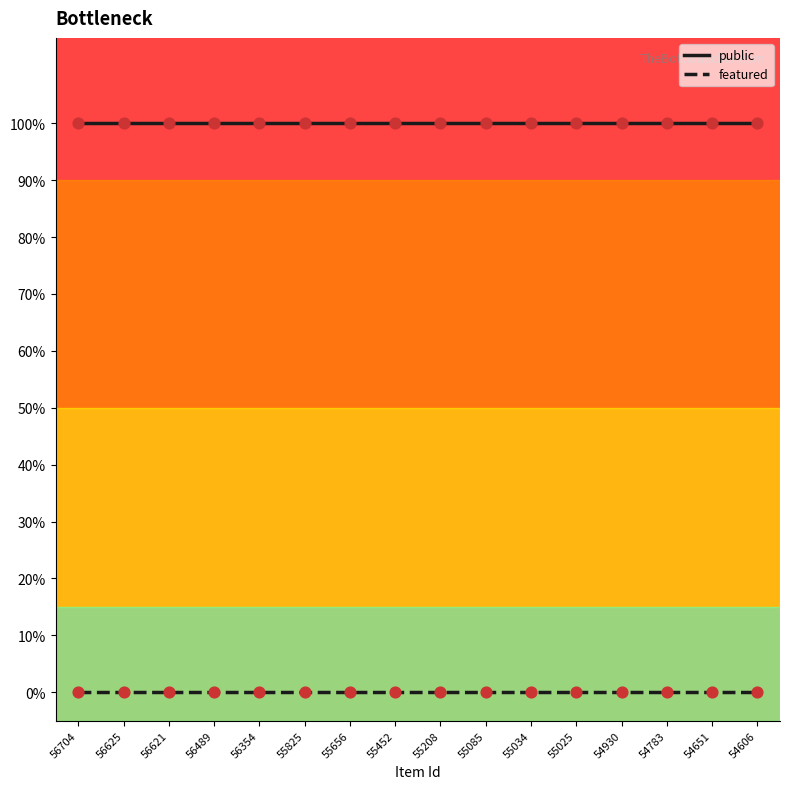

What are all the series names shown in the legend?

public, featured